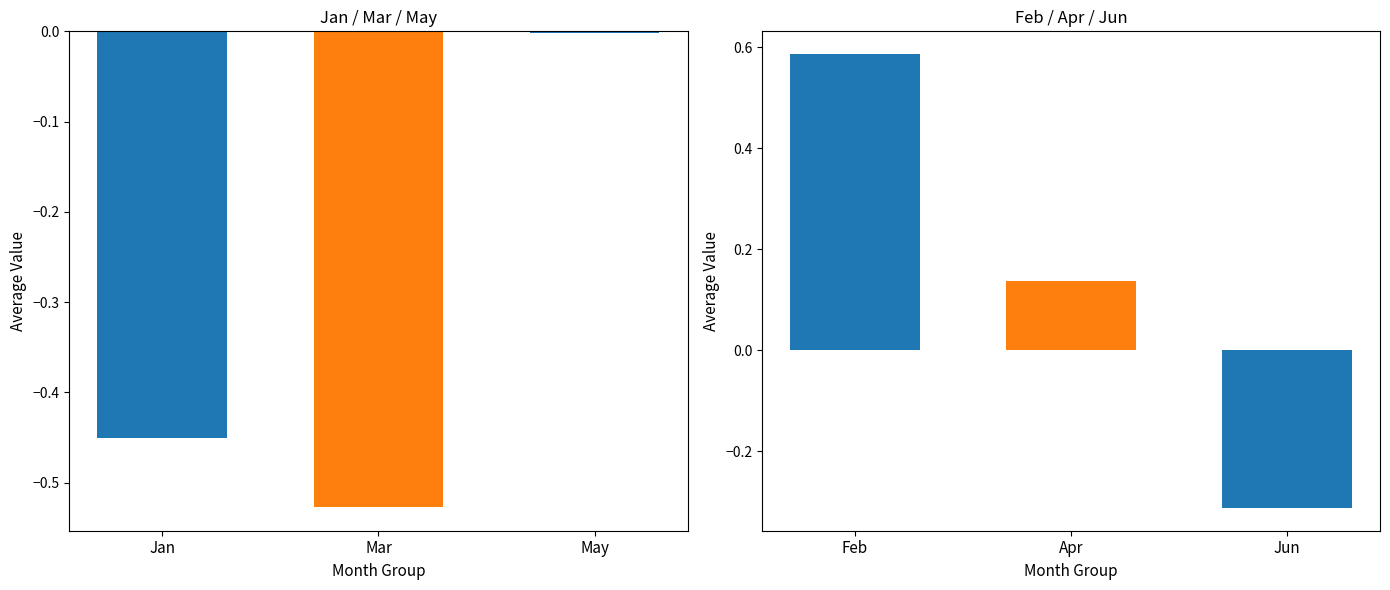

Is the value of May at pct05 greater than the value of Feb at pct85?

No